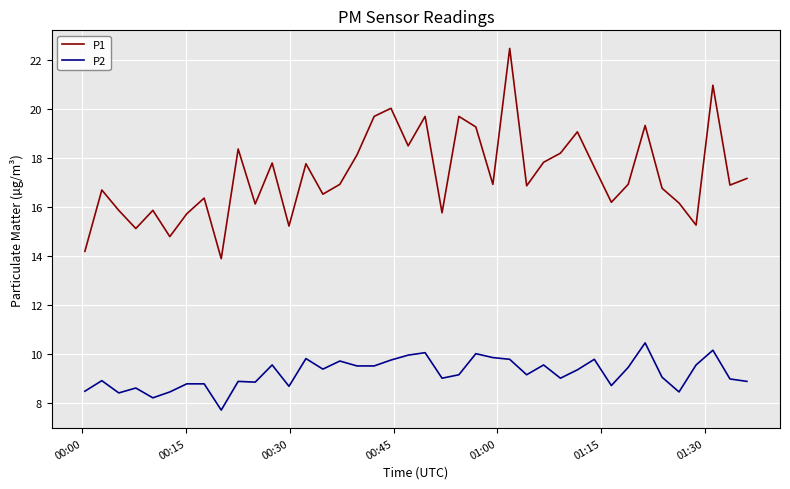

True or false: P1 and P2 intersect in this chart.

False